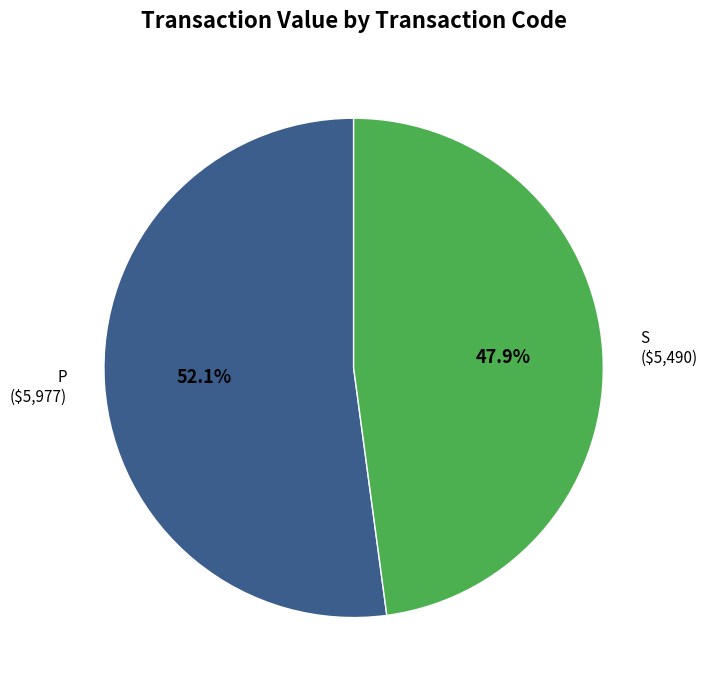

Count the number of slices in the pie.

2